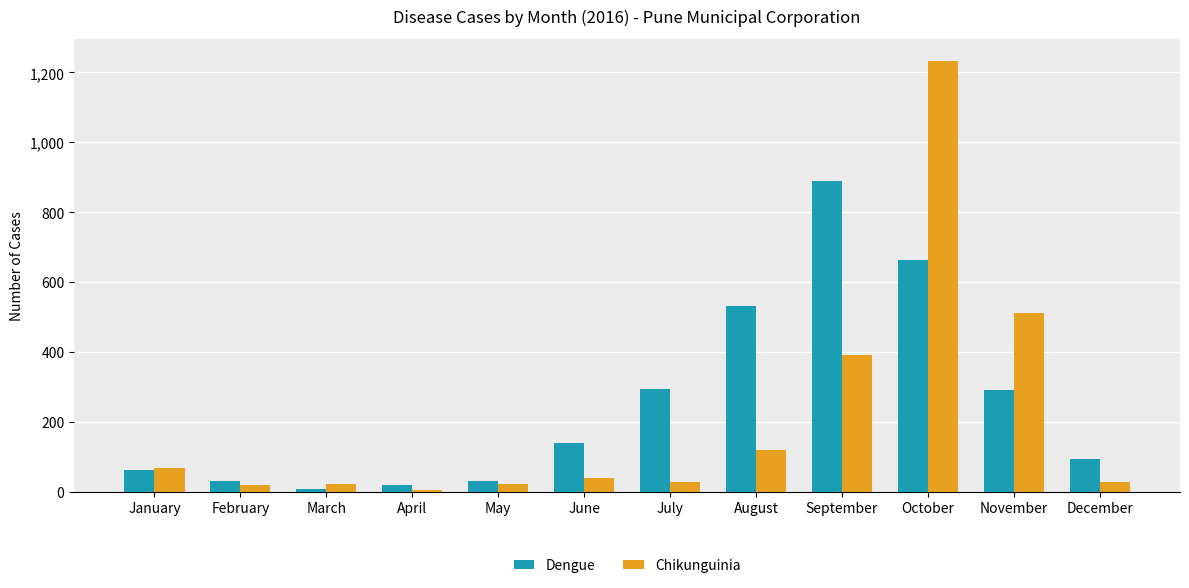

Rank the series by their maximum value, from highest to lowest.

Chikunguinia, Dengue